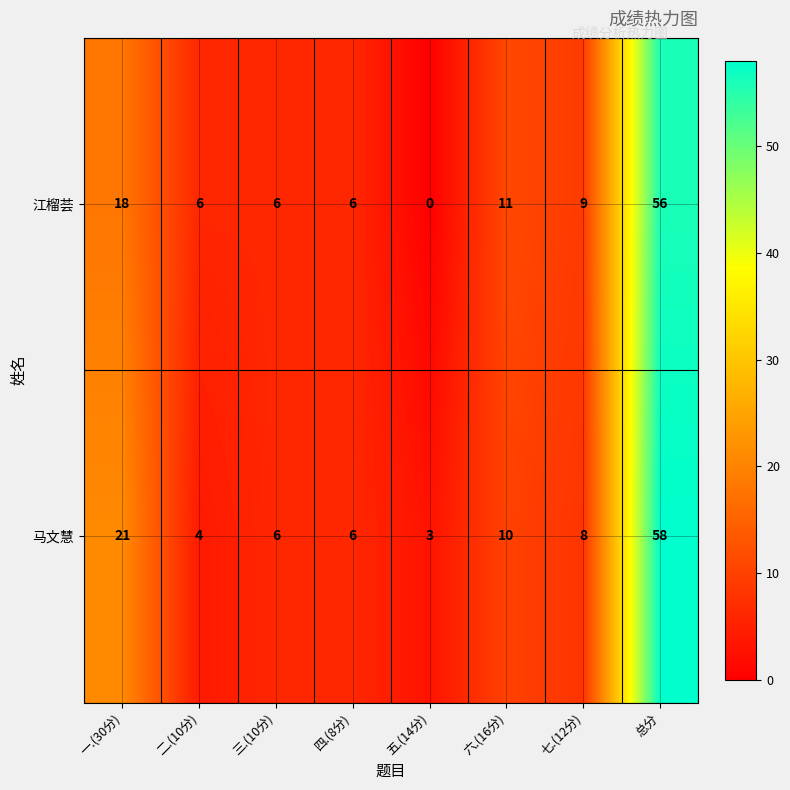

Rank the series at 六.(16分) from lowest to highest value.

马文慧, 江榴荟